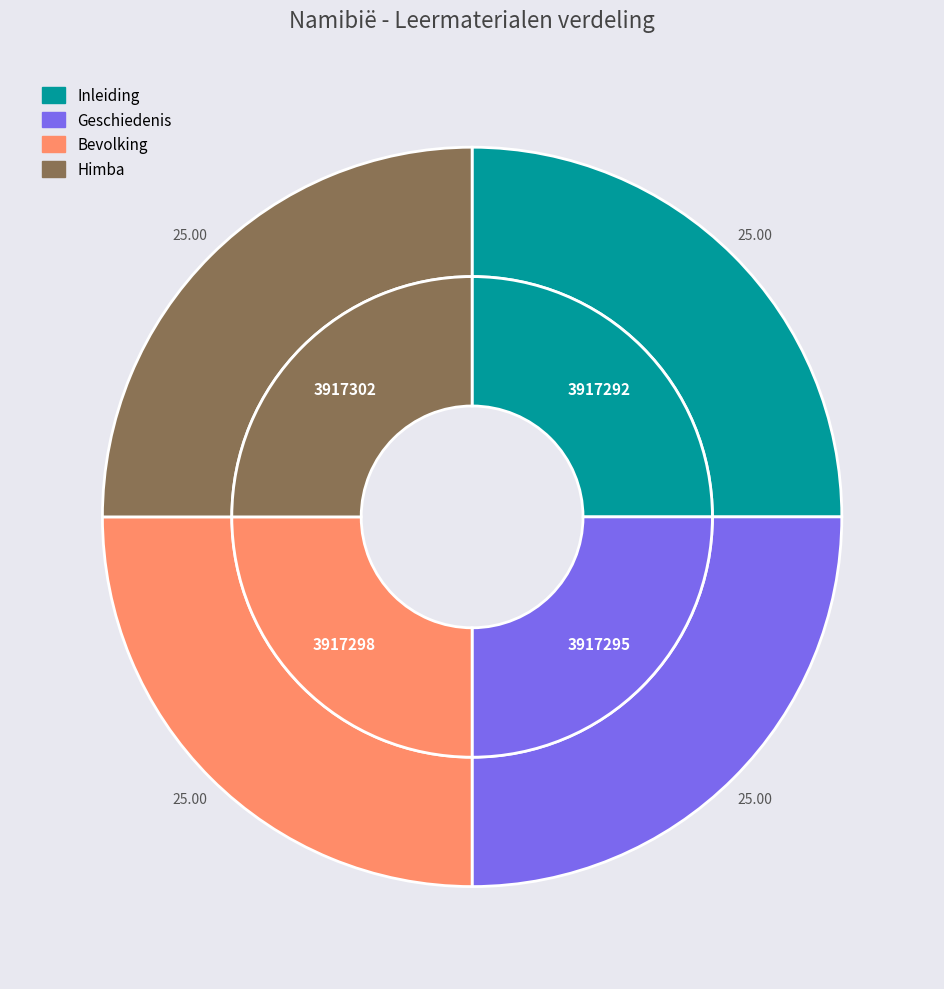

Combined, do Geschiedenis and Bevolking account for over 50%?

No